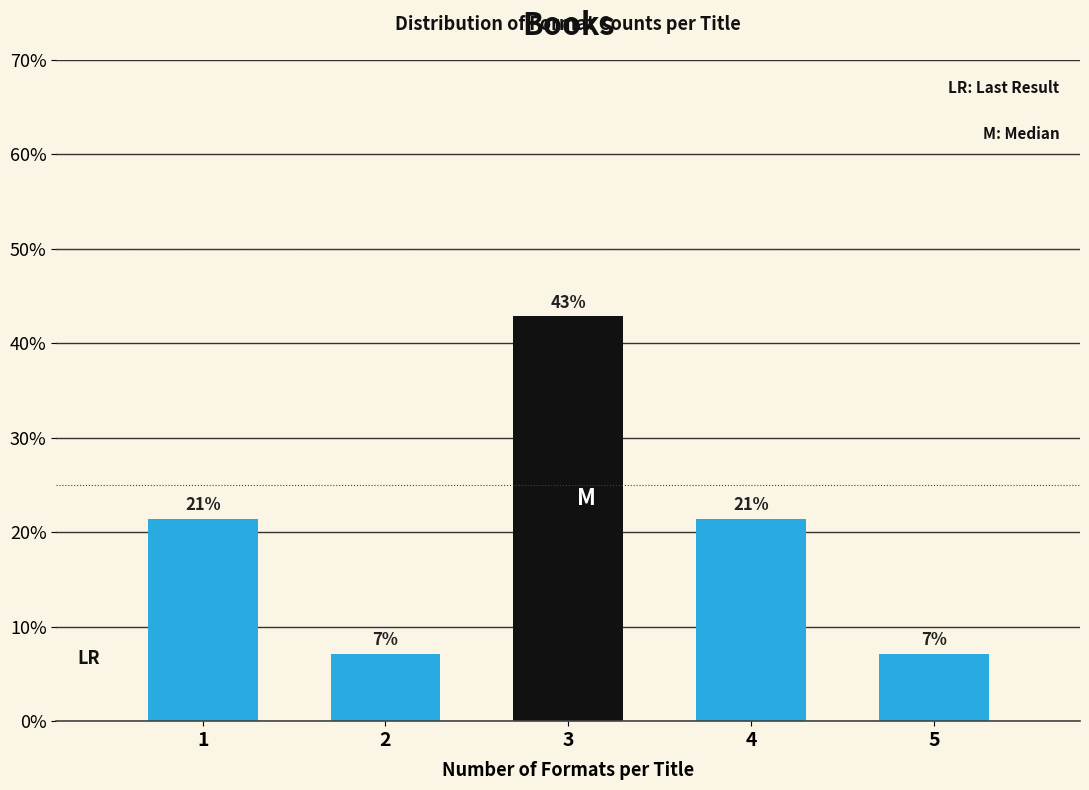

Are the bars horizontal?

No